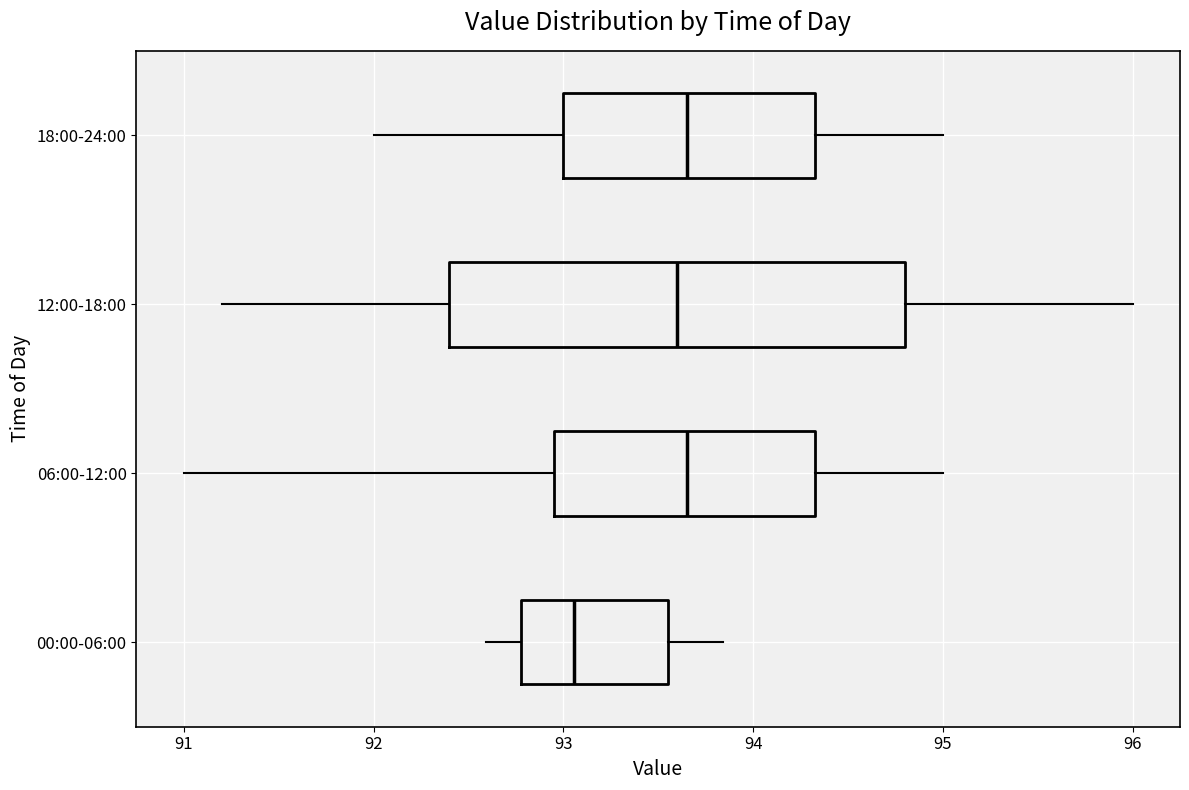

Reading bottom to top, transcribe this box plot: for each box, give where its median line is, the range the box spans, and where its two whiskers end, as read against the x-axis. The values are not printed on the chart, so give them approximately, as read against the axis.

00:00-06:00: median 93.1, box 92.8 to 93.6, whiskers 92.6 to 93.8
06:00-12:00: median 93.7, box 93.0 to 94.3, whiskers 91.0 to 95.0
12:00-18:00: median 93.6, box 92.4 to 94.8, whiskers 91.2 to 96.0
18:00-24:00: median 93.7, box 93.0 to 94.3, whiskers 92.0 to 95.0